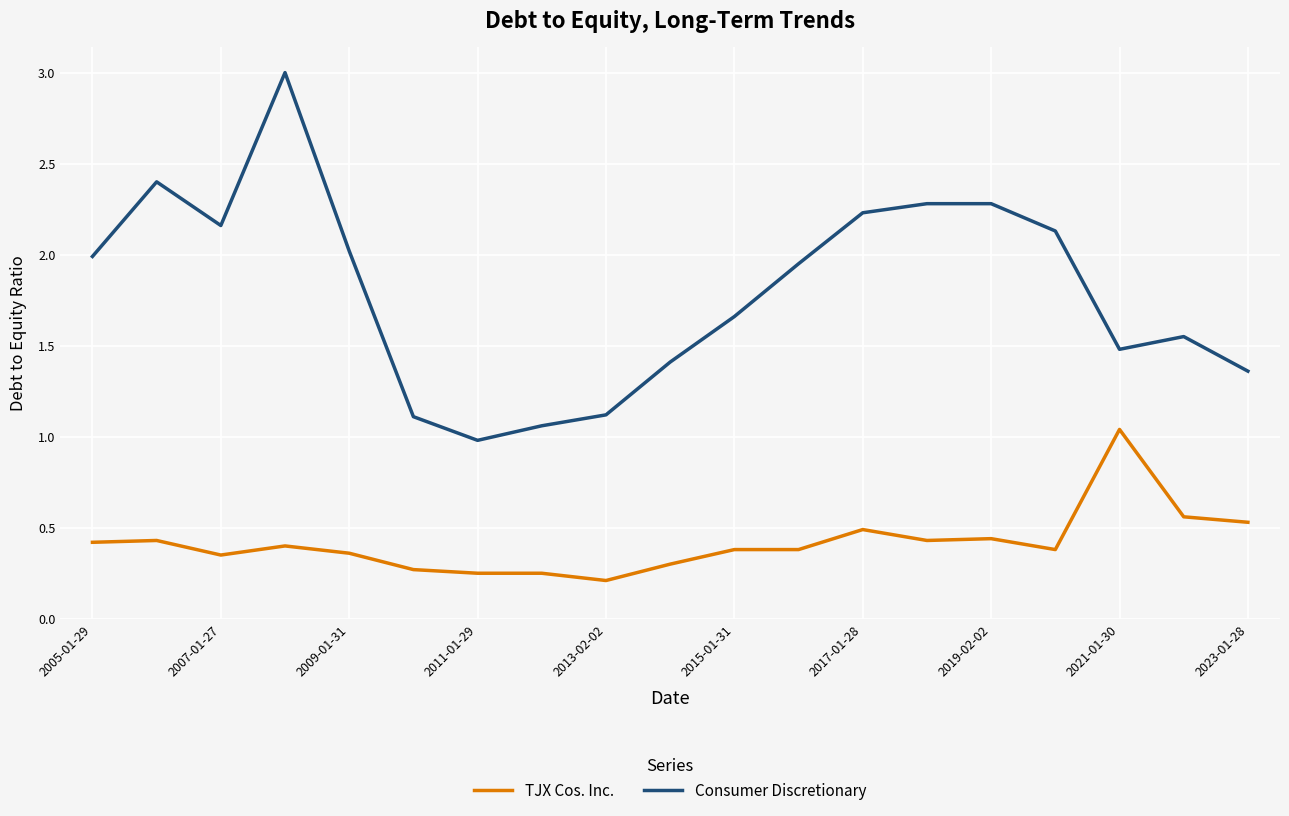

Which series has the widest spread of values?

Consumer Discretionary